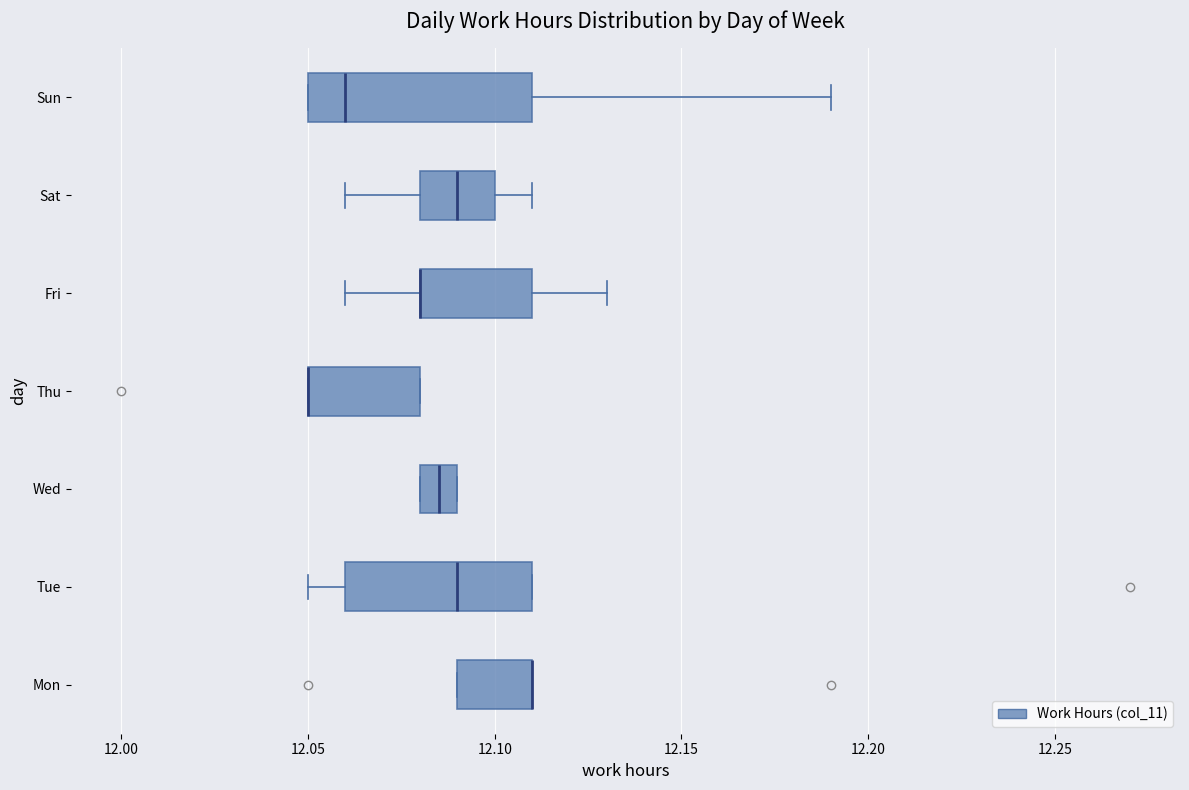

Reading bottom to top, read every box against the x-axis: the position of its median line, the range the box covers, and the ends of its whiskers. The values are not printed on the chart, so give them approximately, as read against the axis.

Mon: median 12.110 (drawn on the box's right edge), box 12.090 to 12.110, whiskers 12.090 to 12.110
Tue: median 12.090, box 12.060 to 12.110, whiskers 12.050 to 12.110
Wed: median 12.085, box 12.080 to 12.090, whiskers 12.080 to 12.090
Thu: median 12.050 (drawn on the box's left edge), box 12.050 to 12.080, whiskers 12.050 to 12.080
Fri: median 12.080 (drawn on the box's left edge), box 12.080 to 12.110, whiskers 12.060 to 12.130
Sat: median 12.090, box 12.080 to 12.100, whiskers 12.060 to 12.110
Sun: median 12.060, box 12.050 to 12.110, whiskers 12.050 to 12.190